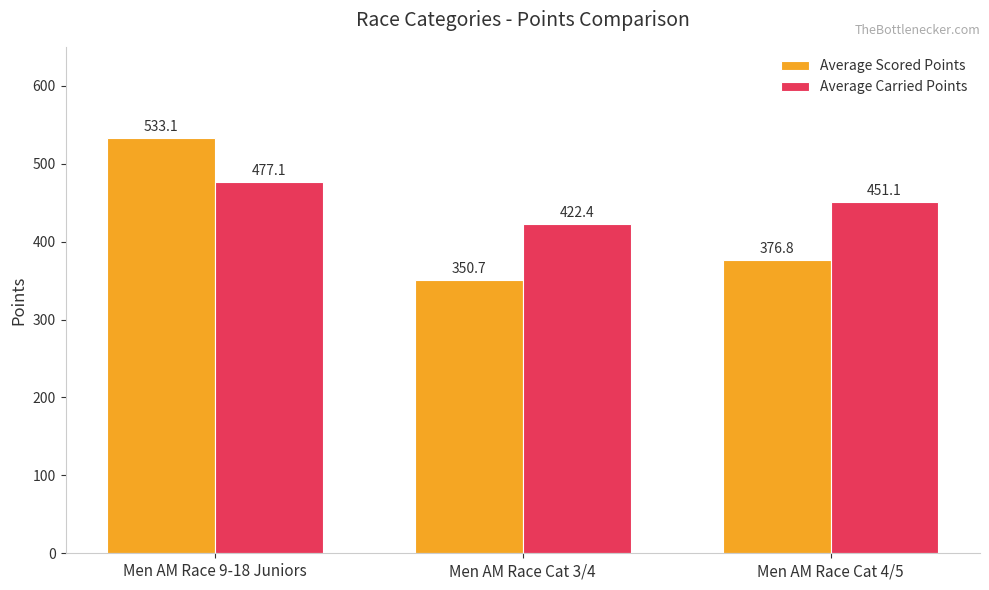

Are the bars horizontal?

No